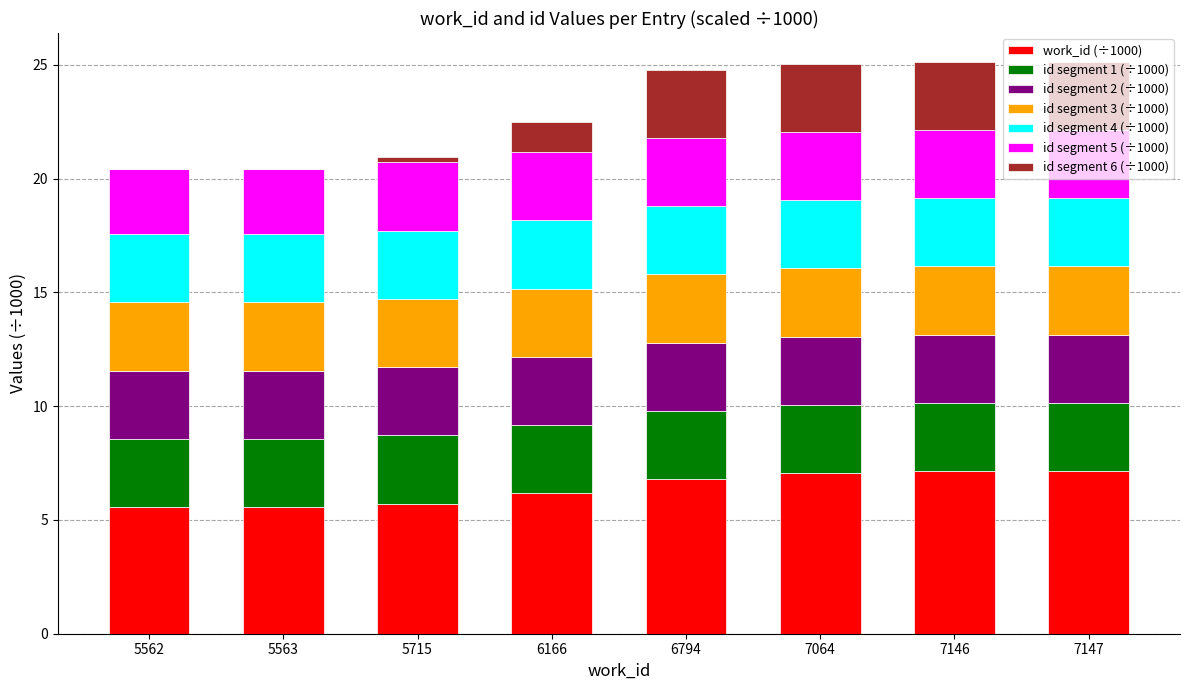

What is the total value across all series at 6166?

22.5